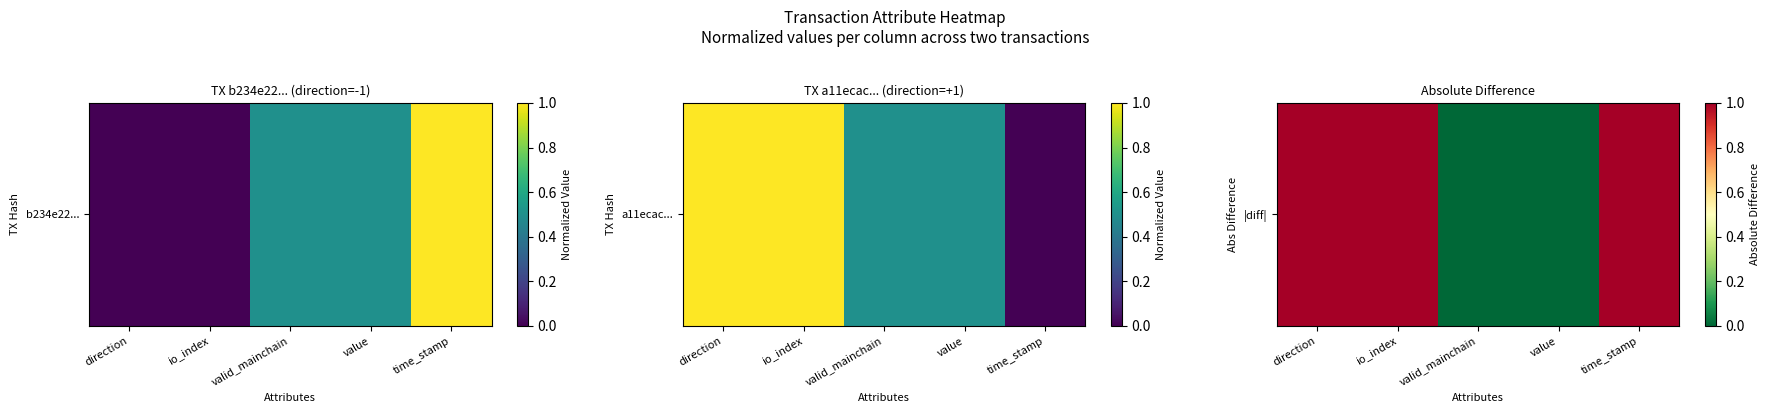

List the labels in order of value, smallest first.

valid_mainchain, value, direction, io_index, time_stamp